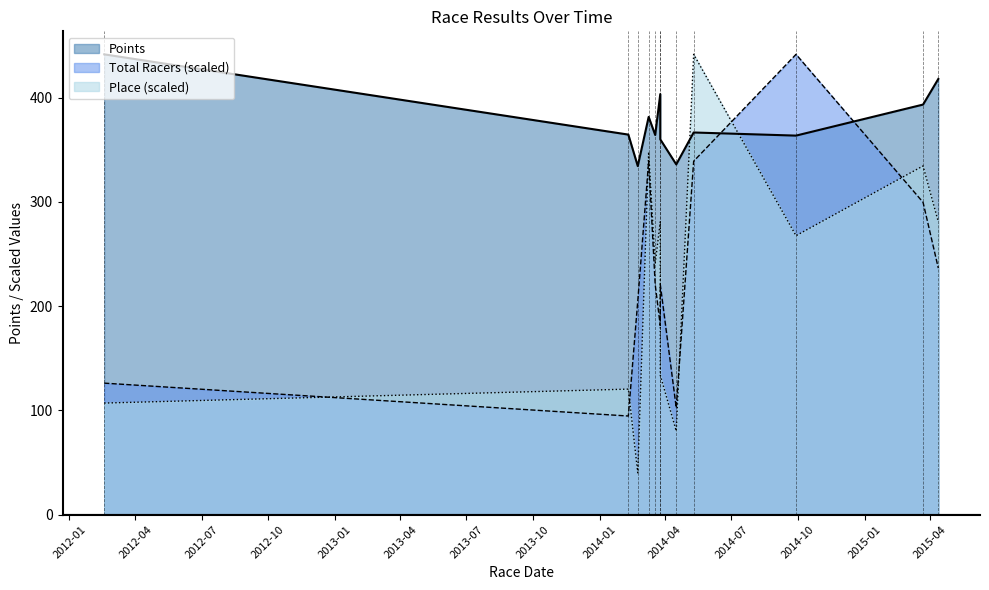

What are all the series names shown in the legend?

Points, Total Racers, Place